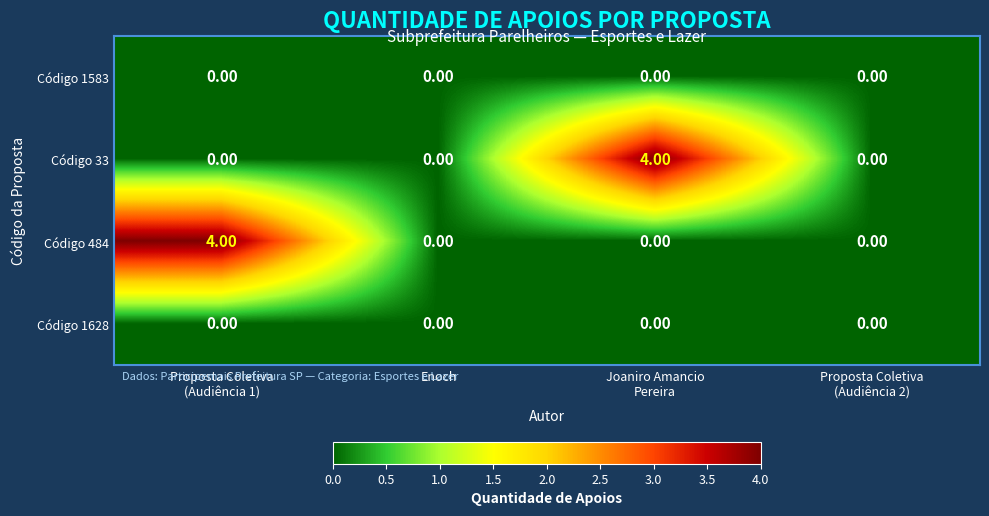

What is the difference between the maximum and minimum values in the Código 484 series?

4